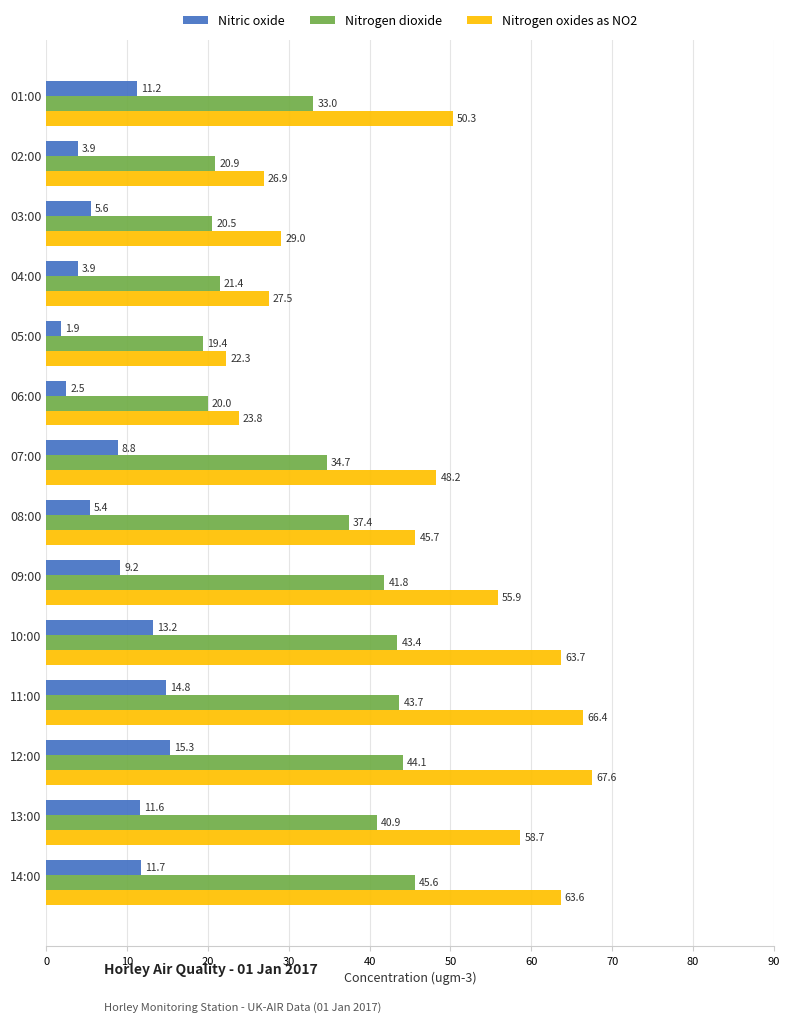

Between 01:00 and 11:00, which series saw the biggest shift?

Nitrogen oxides as NO2